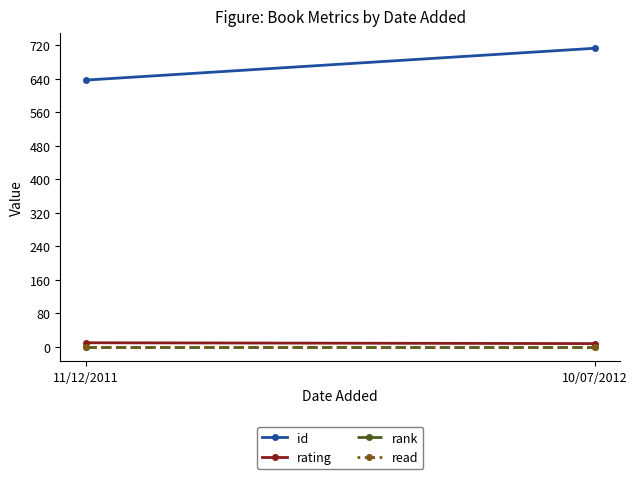

Rank the categories by id value from highest to lowest.

10/07/2012, 11/12/2011